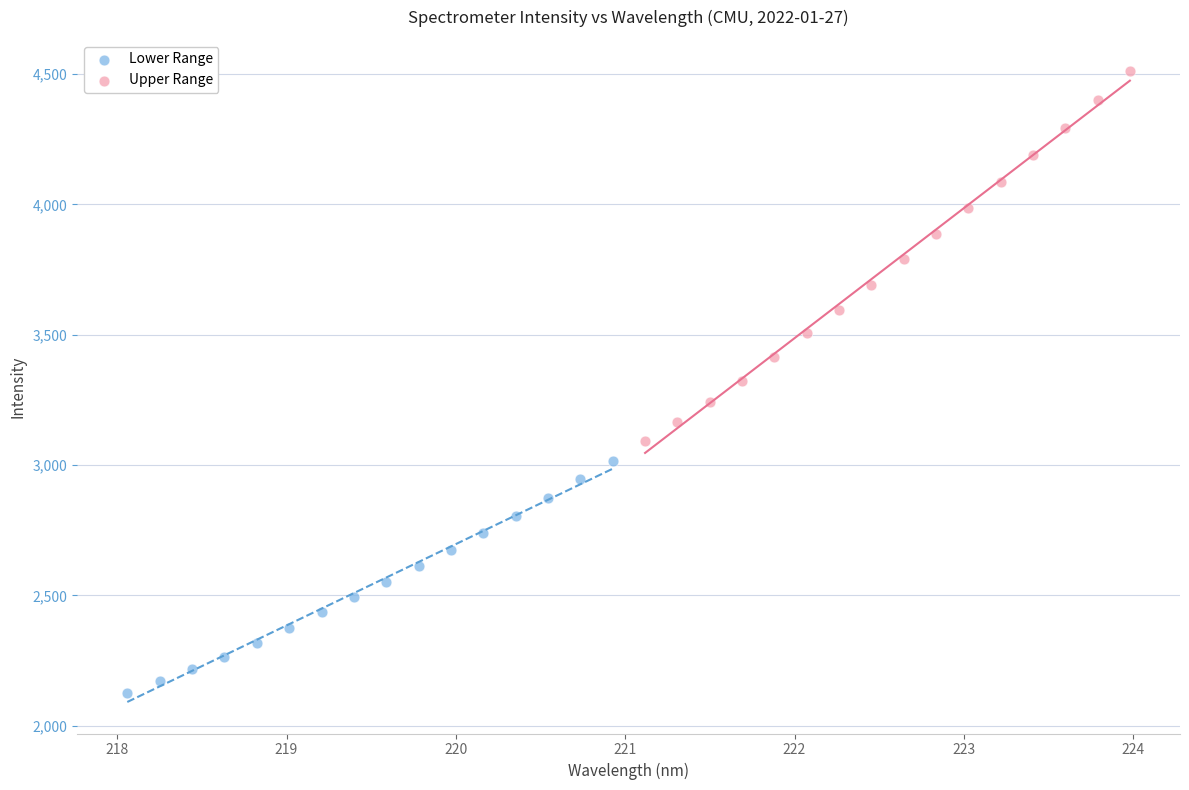

Which series reaches the maximum Y coordinate?

Upper Range